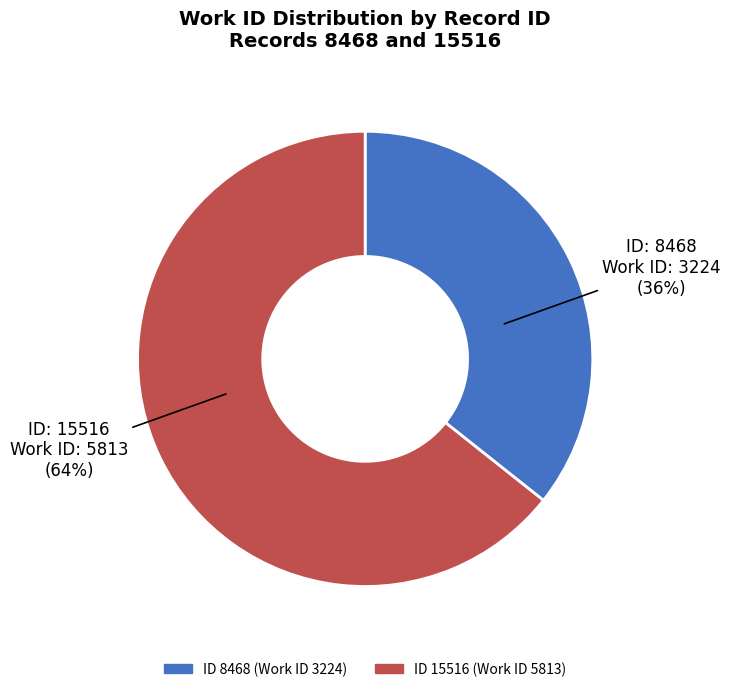

Does any single category account for the majority?

Yes